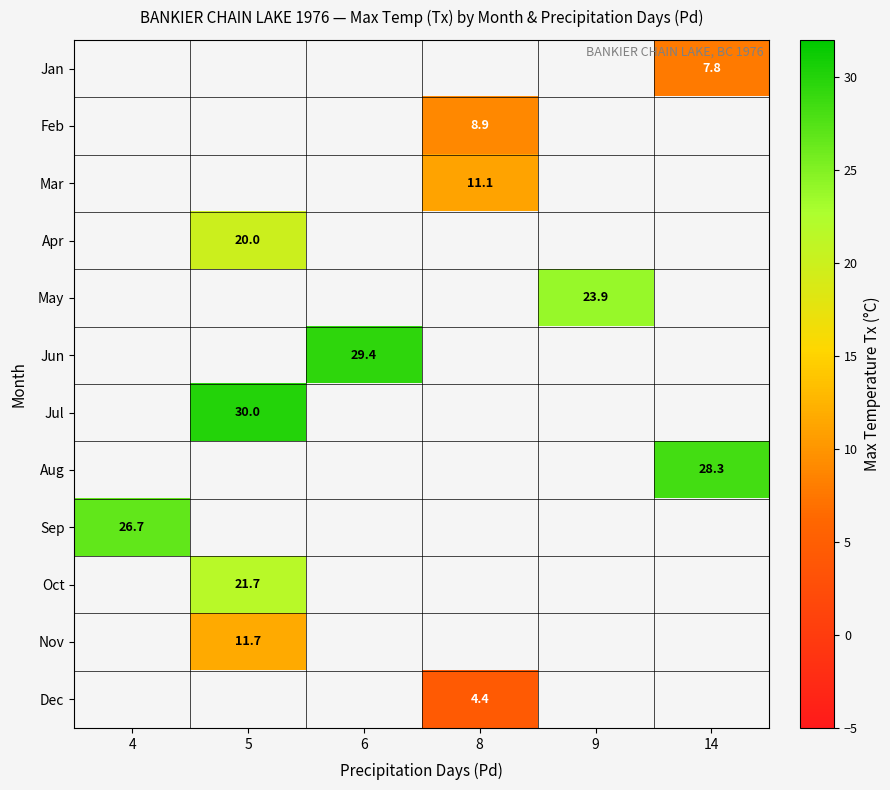

Which label corresponds to the largest value in the chart?

5